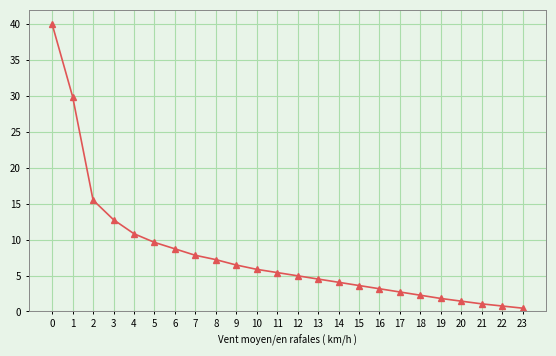

Does the chart have visible grid lines?

Yes